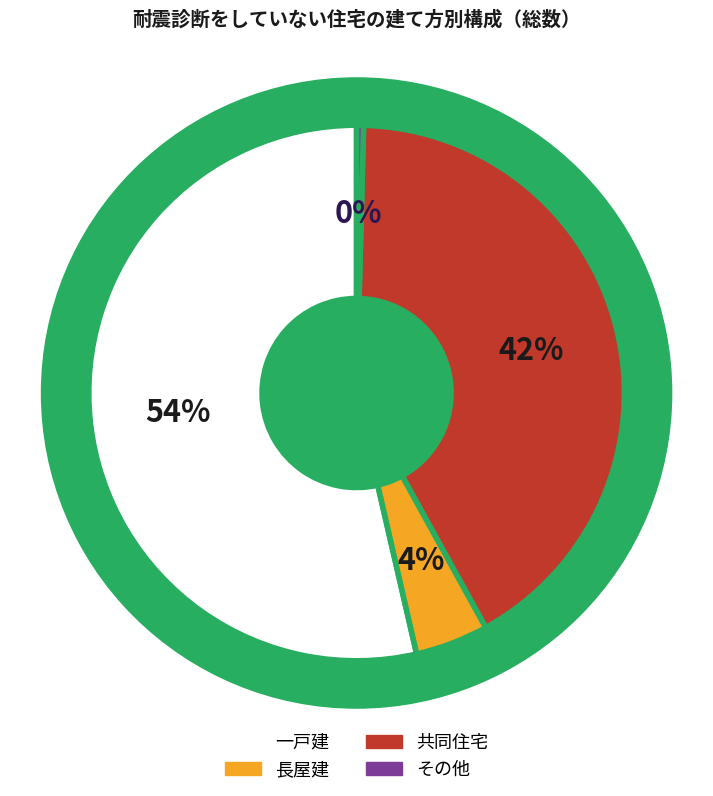

What is the majority slice?

一戸建